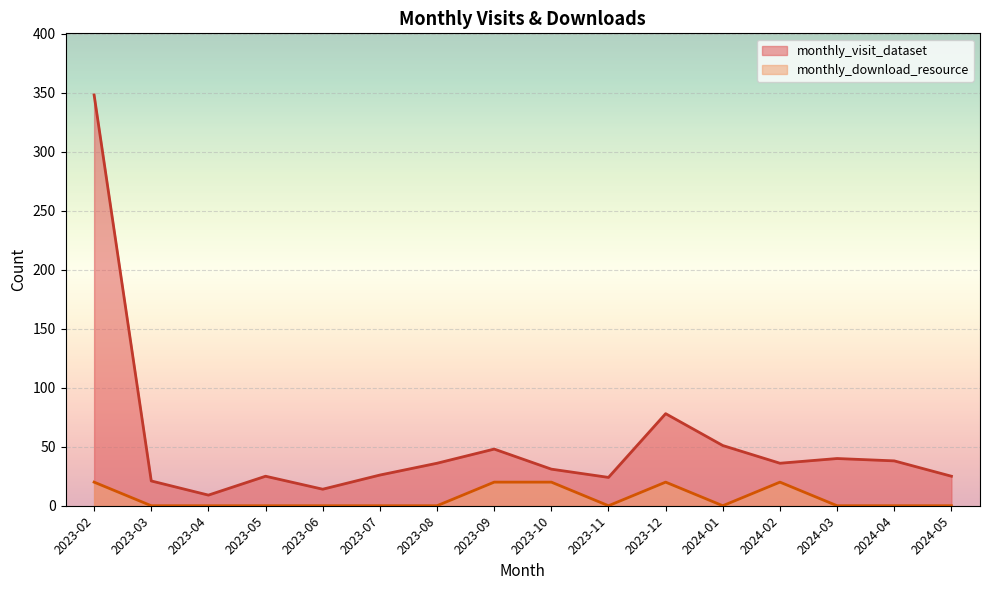

What is the value of the monthly_visit_dataset point at the 1st from the left?

348